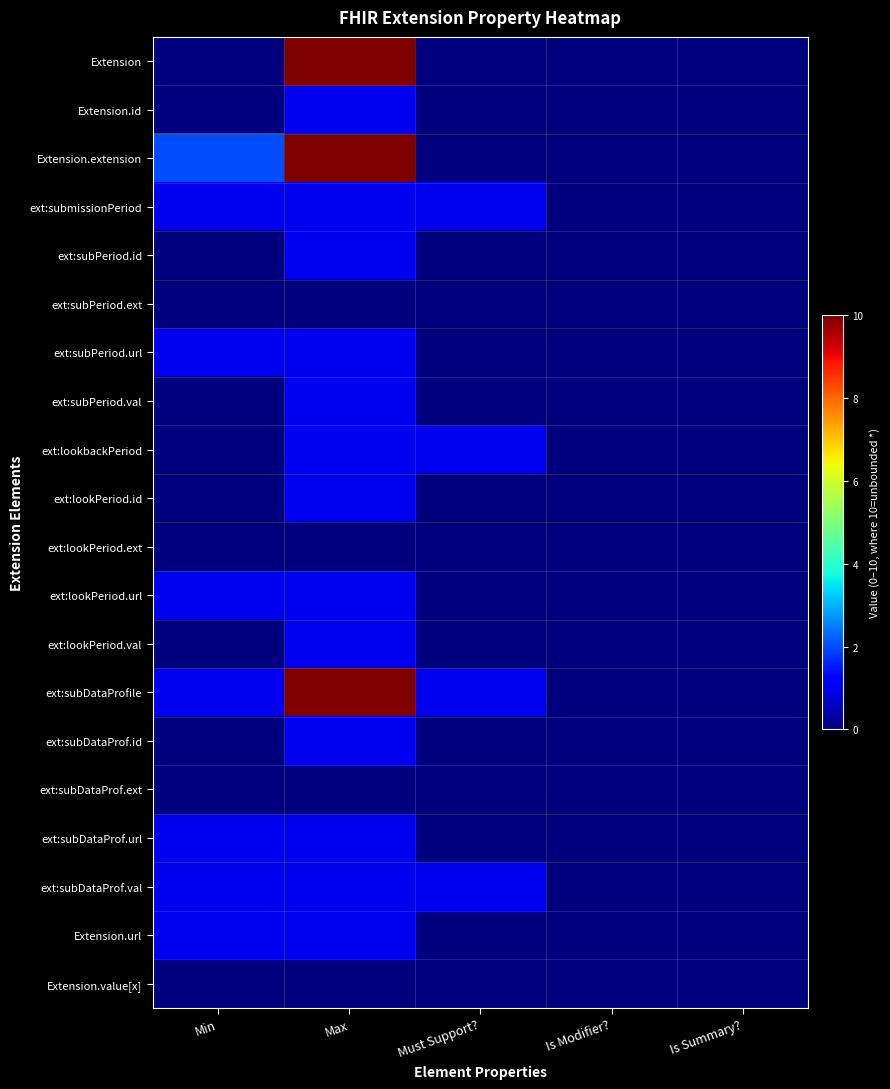

How many categories are shown in the chart?

5